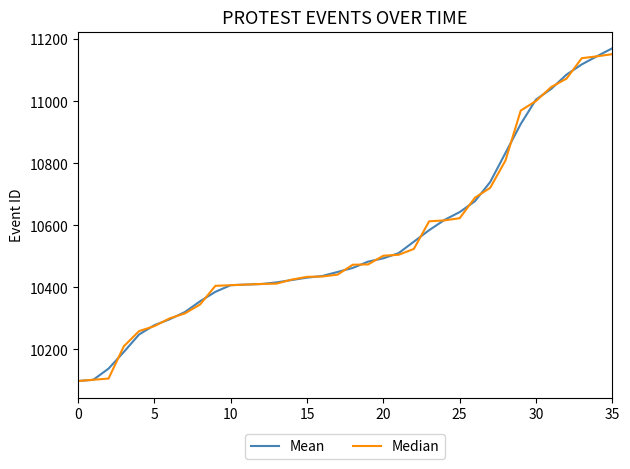

What is the highest value of the Mean series?

11171.0